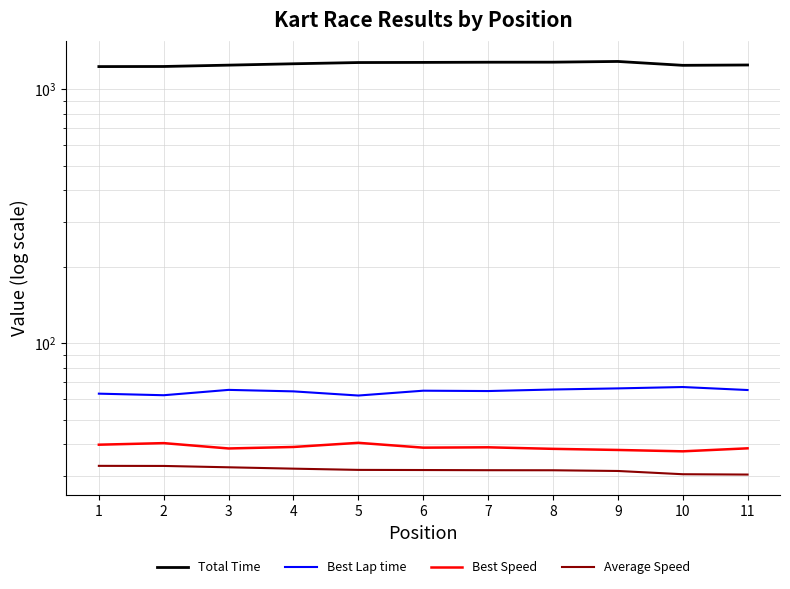

How many distinct data groups are displayed?

4